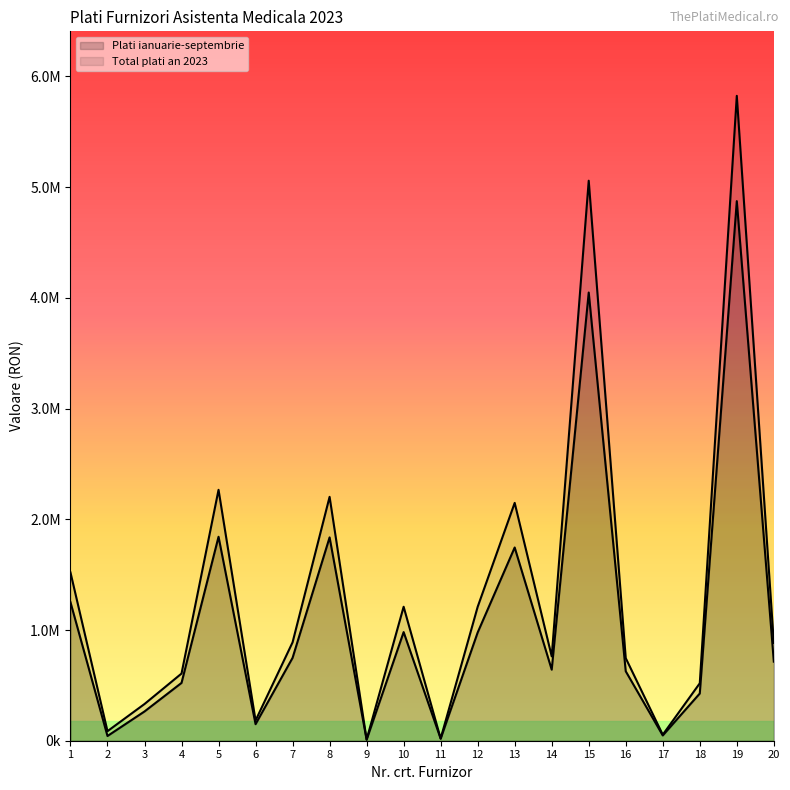

Between 4 and 7, which series saw the biggest shift?

Total plati an 2023